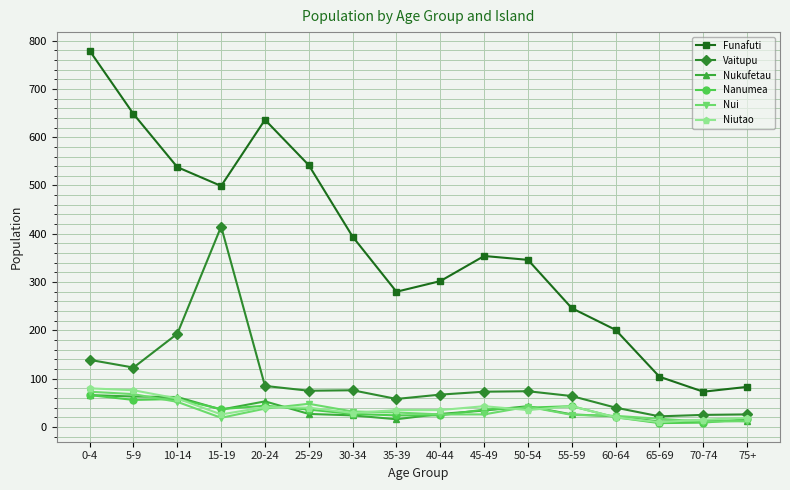

What is the difference between the highest and lowest values at 45-49?

328